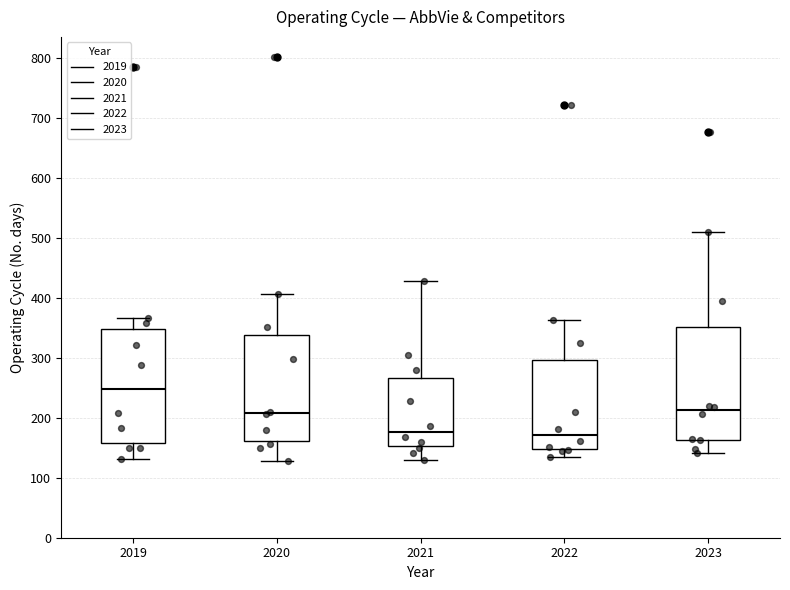

Reading left to right, transcribe this box plot: for each box, give where its median line is, the range the box spans, and where its two whiskers end, as read against the y-axis. The values are not printed on the chart, so give them approximately, as read against the axis.

2019: median 250, box 160 to 350, whiskers 130 to 370
2020: median 210, box 160 to 340, whiskers 130 to 410
2021: median 180, box 150 to 270, whiskers 130 to 430
2022: median 170, box 150 to 300, whiskers 140 to 360
2023: median 210, box 160 to 350, whiskers 140 to 510